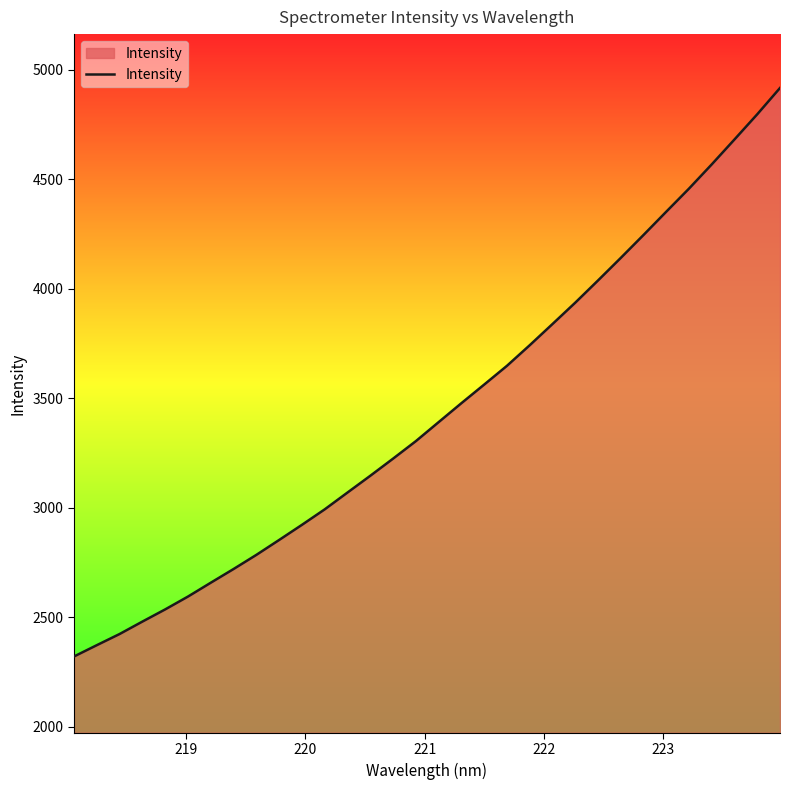

What is the difference between the maximum and minimum values?

2594.6